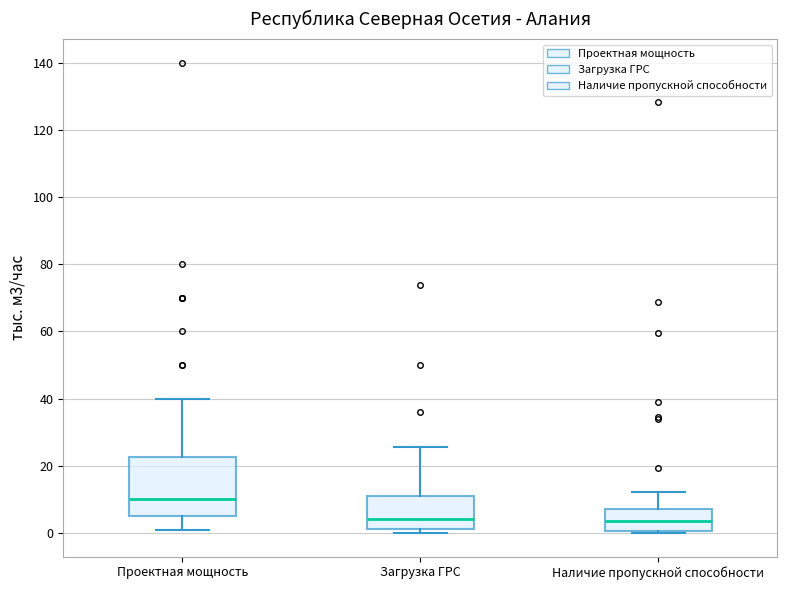

Reading left to right, read every box against the y-axis: the position of its median line, the range the box covers, and the ends of its whiskers. The values are not printed on the chart, so give them approximately, as read against the axis.

Проектная мощность: median 10, box 6 to 22, whiskers 2 to 40
Загрузка ГРС: median 4, box 2 to 10, whiskers 0 to 26
Наличие пропускной способности: median 4, box 0 to 8, whiskers 0 to 12